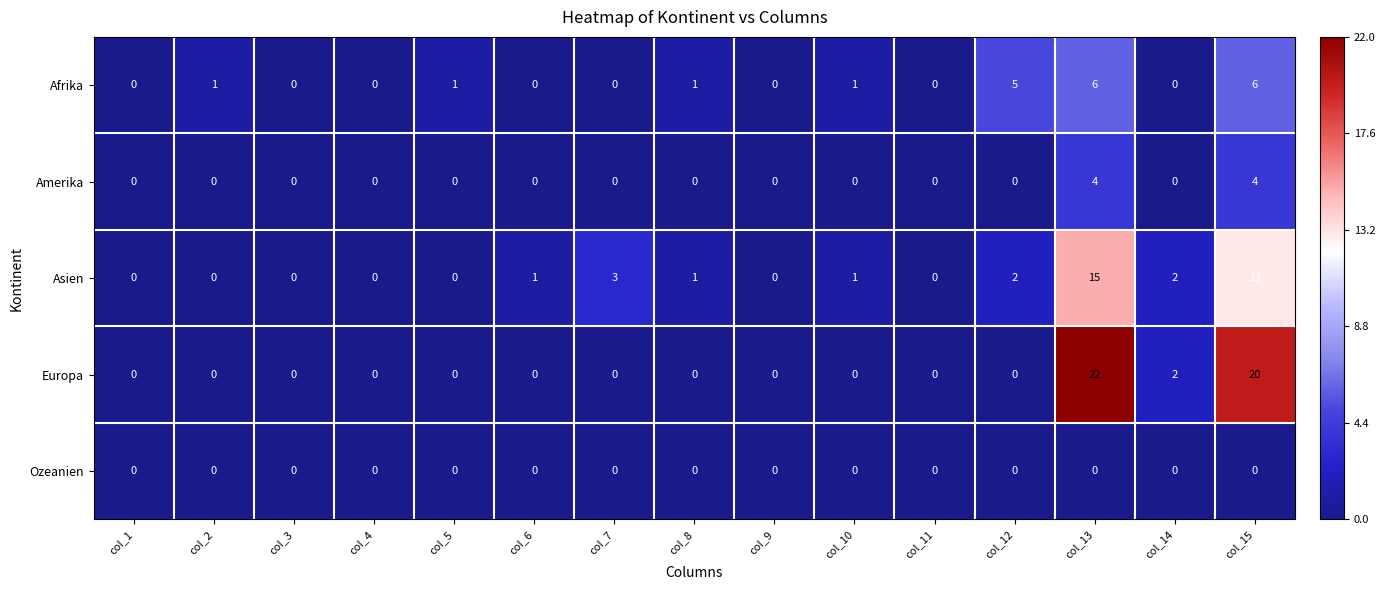

What is the greatest value displayed?

22